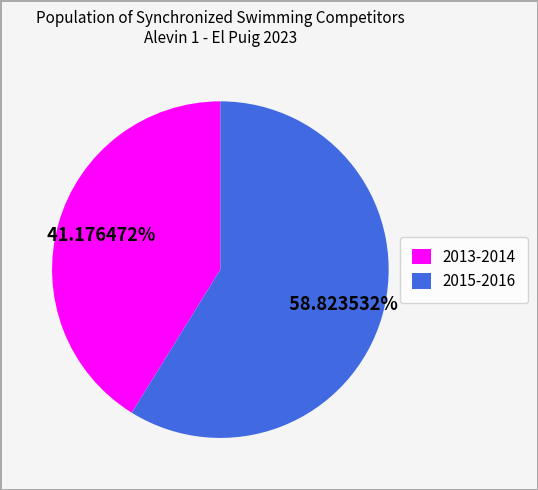

Between 2015-2016 and 2013-2014, which is larger?

2015-2016